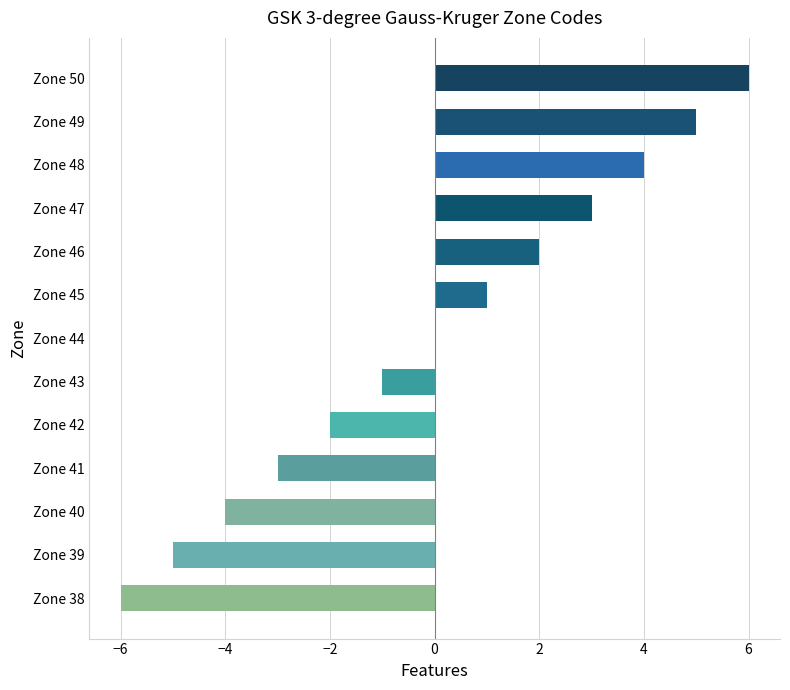

What is the maximum value shown in the chart?

6